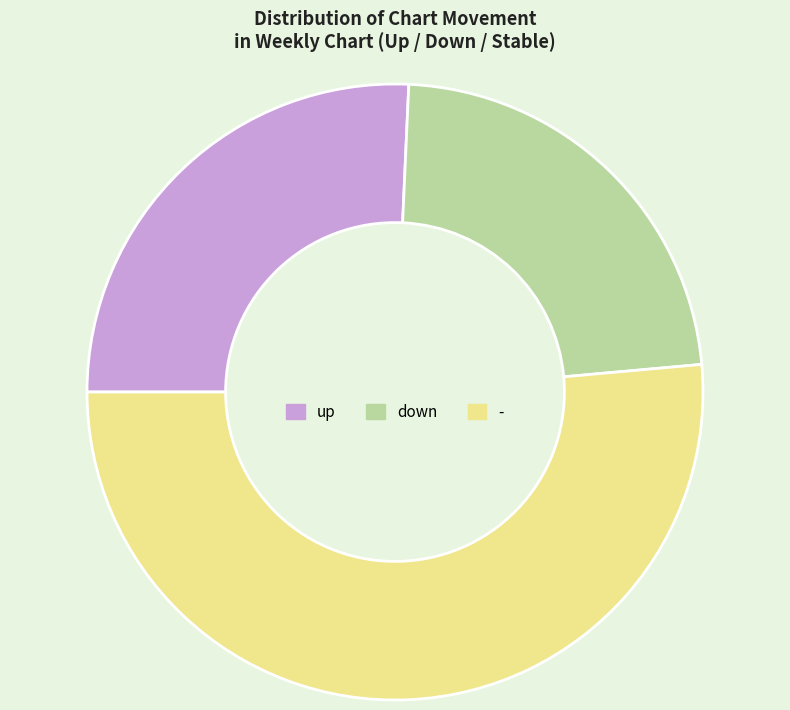

Which category has the biggest portion of the pie?

-